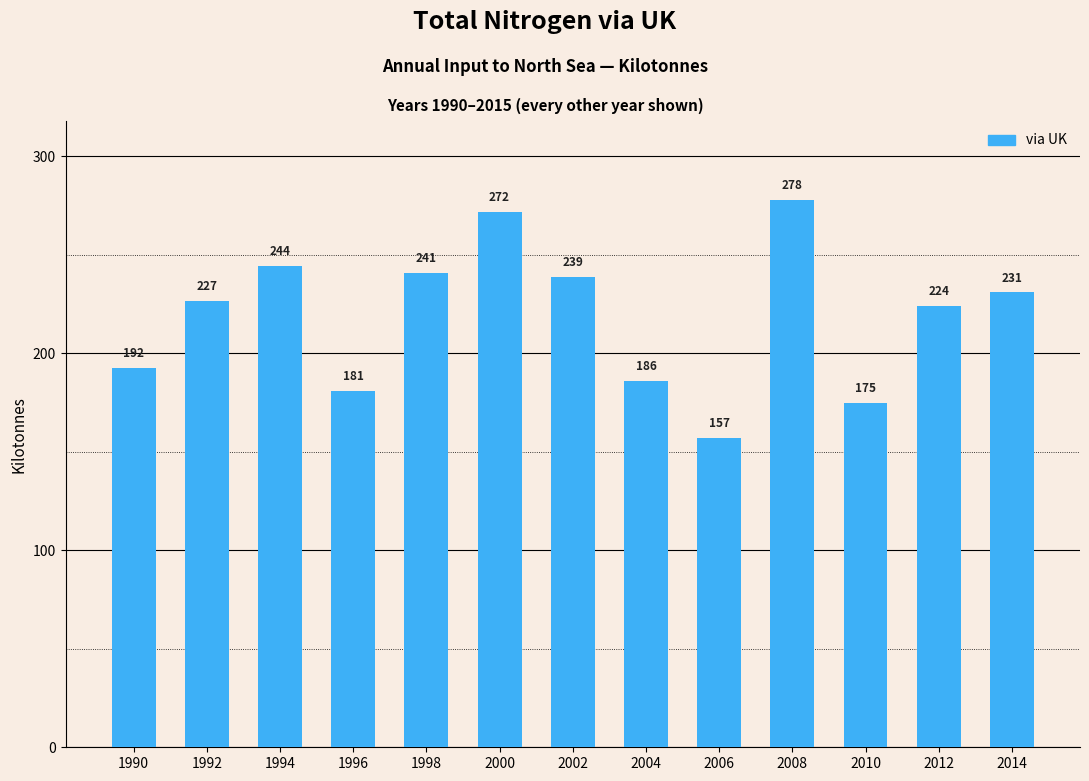

Is it true that the value at 1998 is 240.7?

True